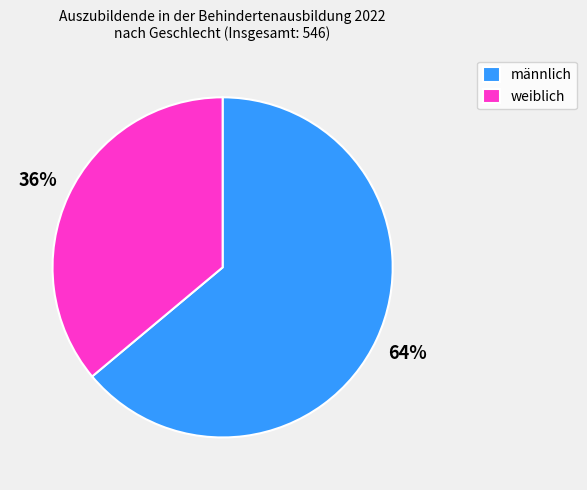

What is the ratio of the value at männlich to the value at weiblich?

1.8